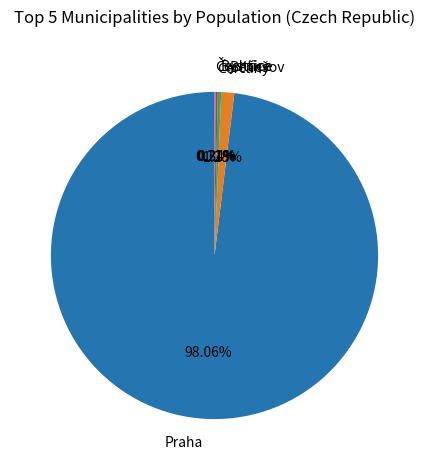

What is the largest slice in the pie chart?

Praha